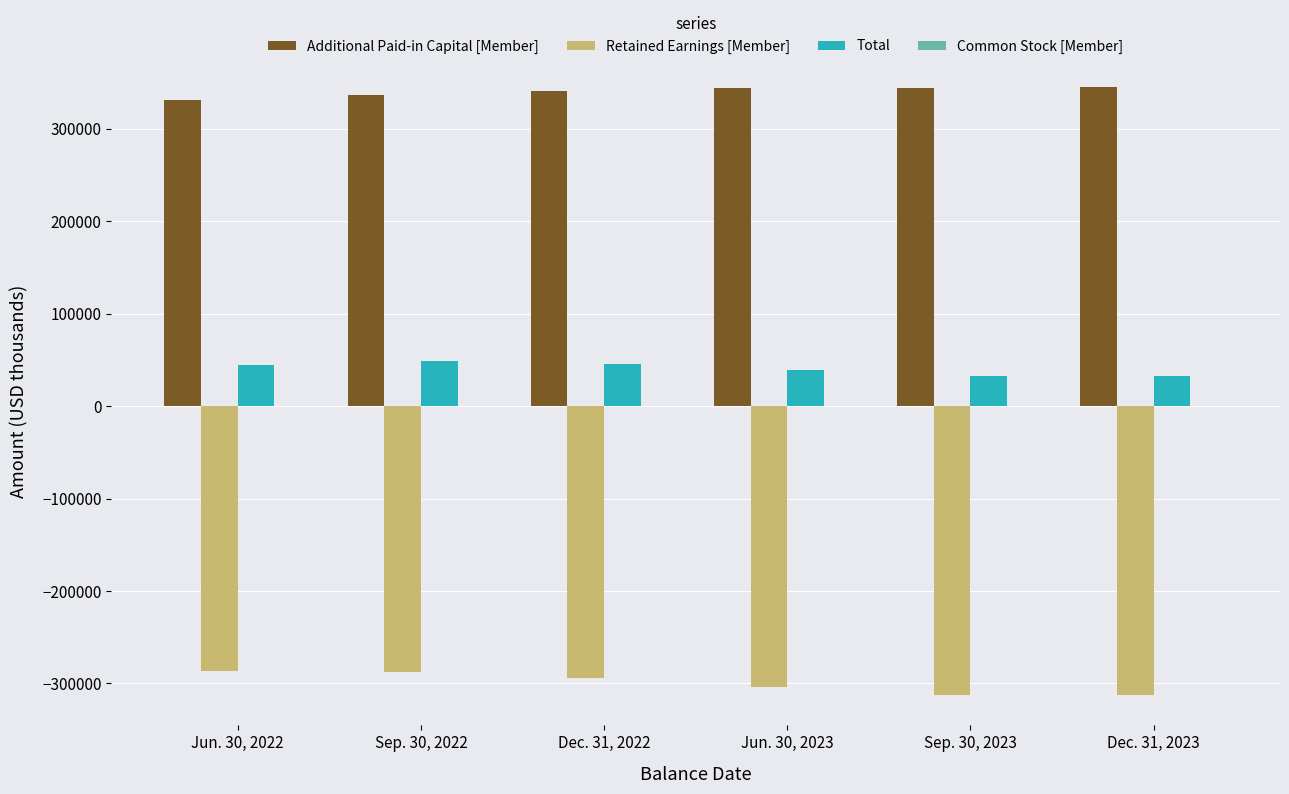

What is the maximum value for Additional Paid-in Capital [Member]?

345321